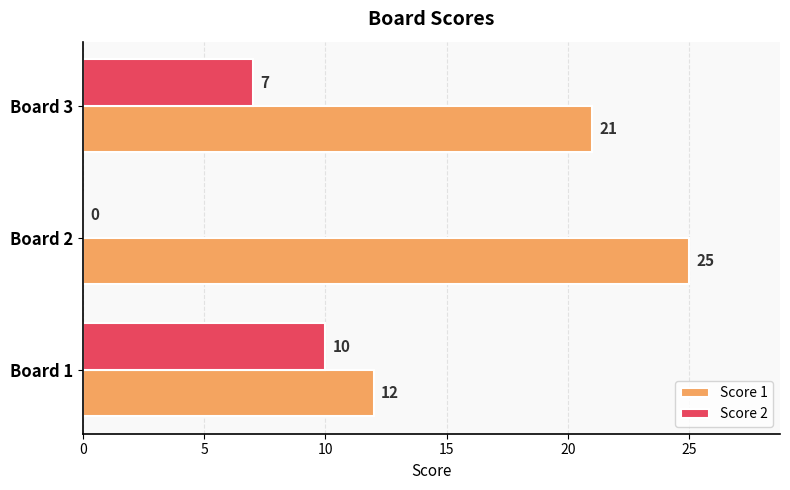

What is the sum of all Score 1 values?

58